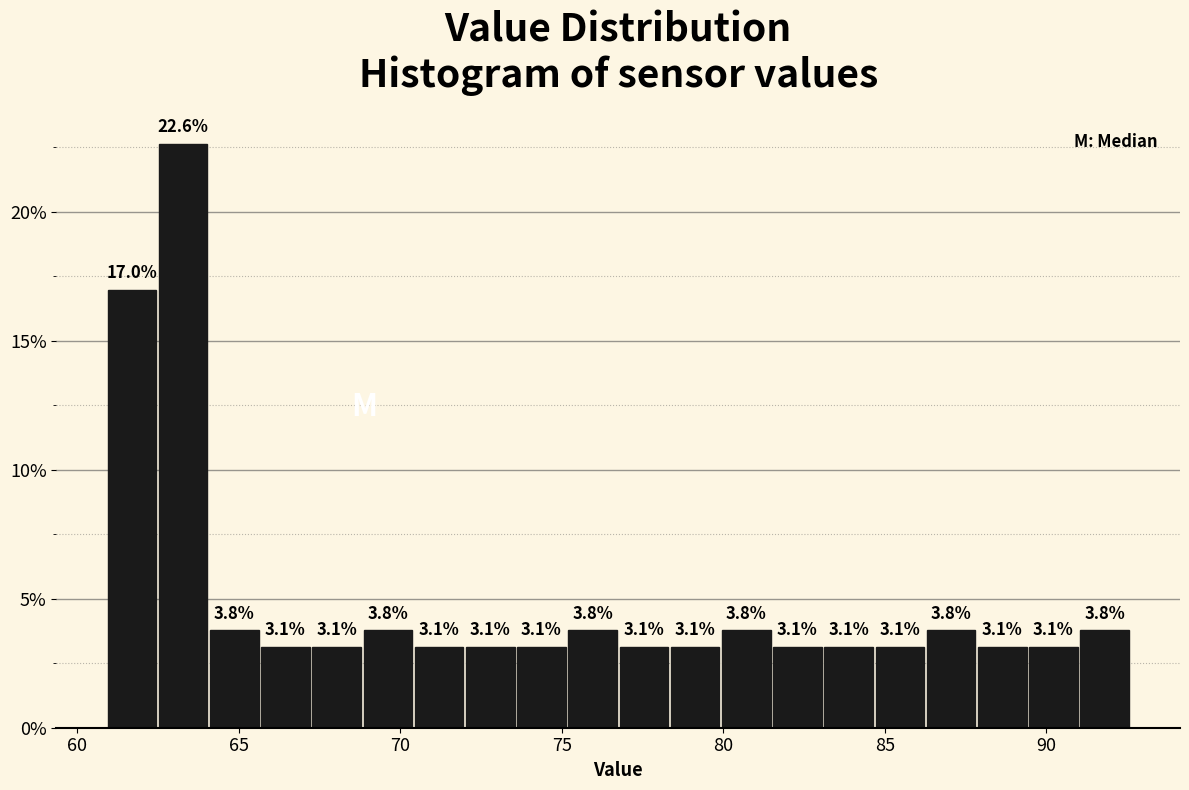

Read against the x-axis, roughly where is the centre of the tallest bar?

63.5